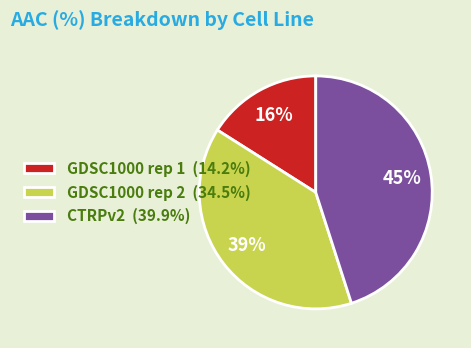

Is it true that GDSC1000 rep 1 is 16% of the pie?

True